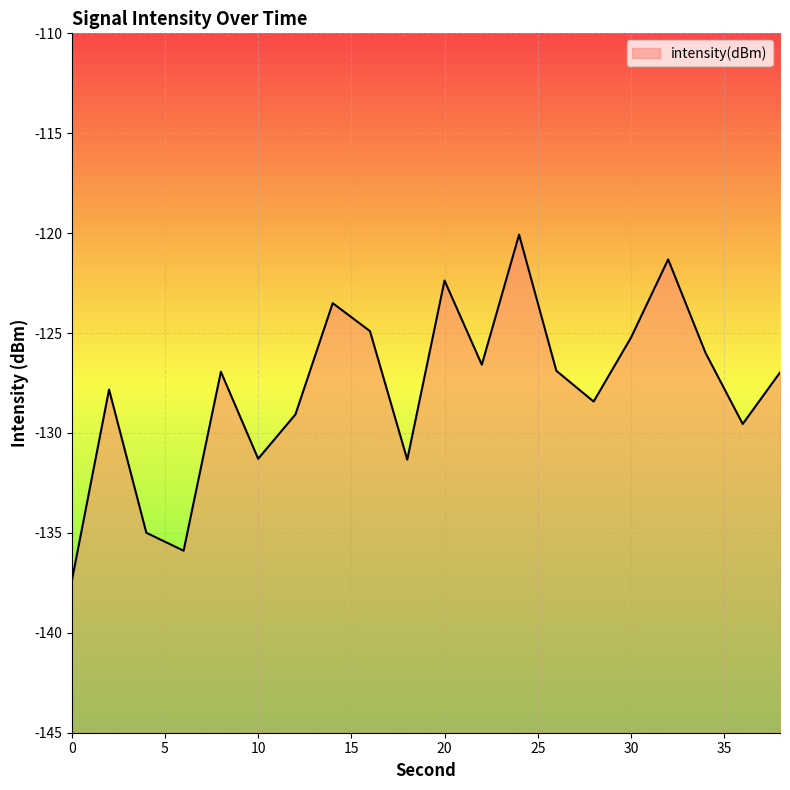

Rank the categories by value from highest to lowest.

24, 32, 20, 14, 16, 30, 34, 22, 26, 8, 38, 2, 28, 12, 36, 10, 18, 4, 6, 0